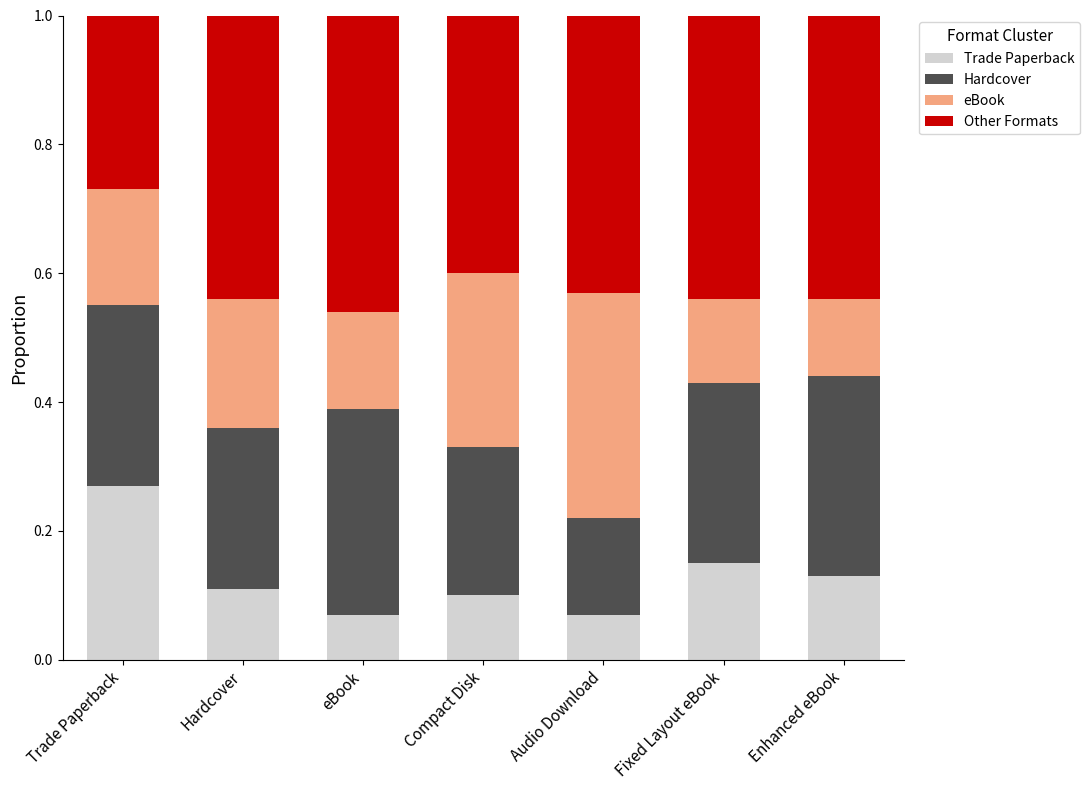

The Trade Paperback series shows 0.1 at Compact Disk. True or false?

True